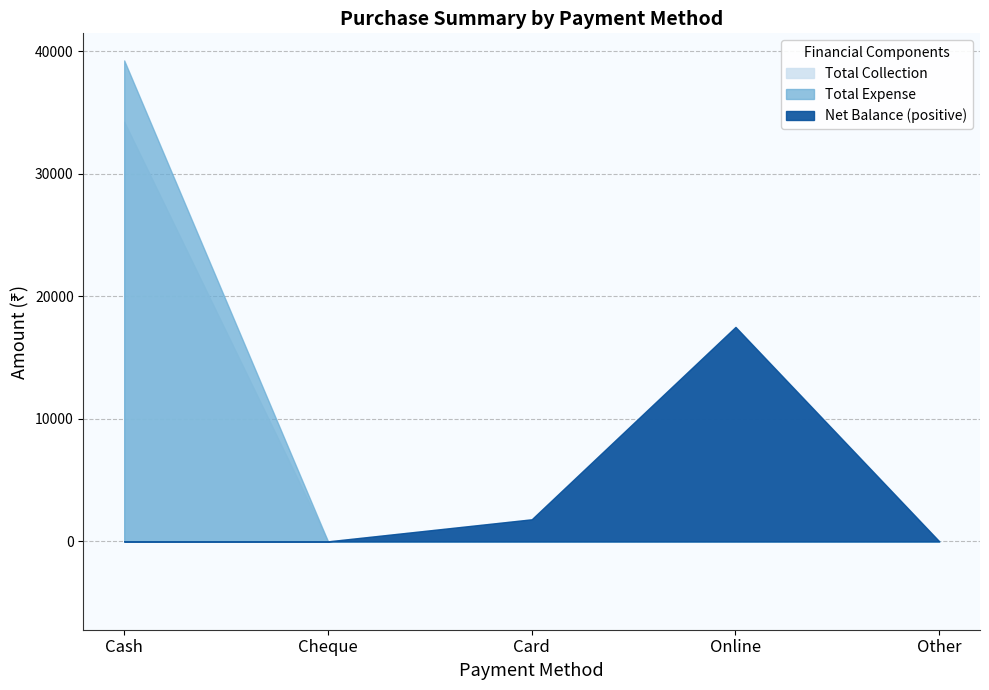

Where is Total Expense nearest to the value 19625?

Cash